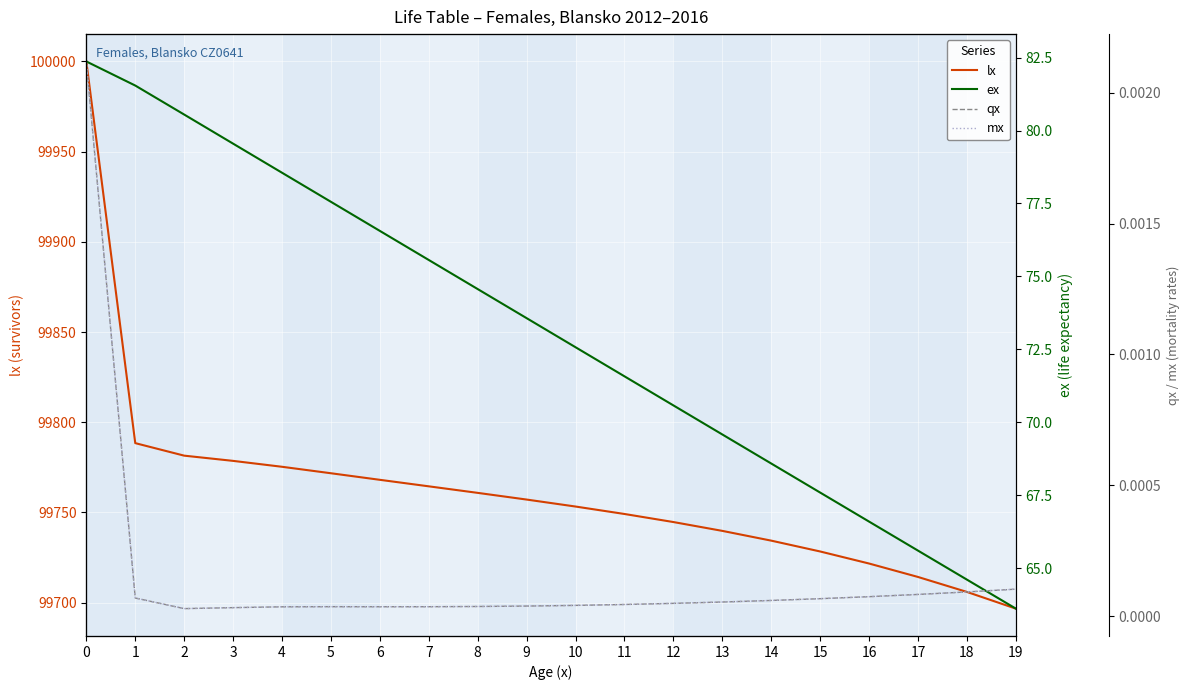

Which has a higher value, 6 or 4?

4